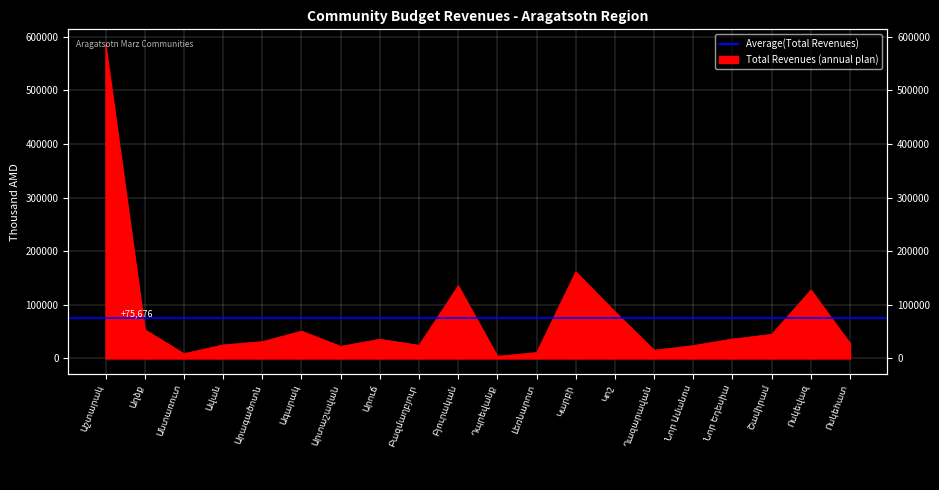

Rank the categories by value from highest to lowest.

Աշտարակ, Կարբի, Բյուրական, Ոսկեվազ, Կոշ, Աղձք, Ագարակ, Շամիրամ, Նոր Եդեսիա, Արուճ, Արագածոտն, Ոսկեհատ, Ավան, Բազմաղբյուր, Նոր Ամանոս, Արտաշավան, Ղազարավան, Լեռնարոտ, Անտառուտ, Դպրեվանք